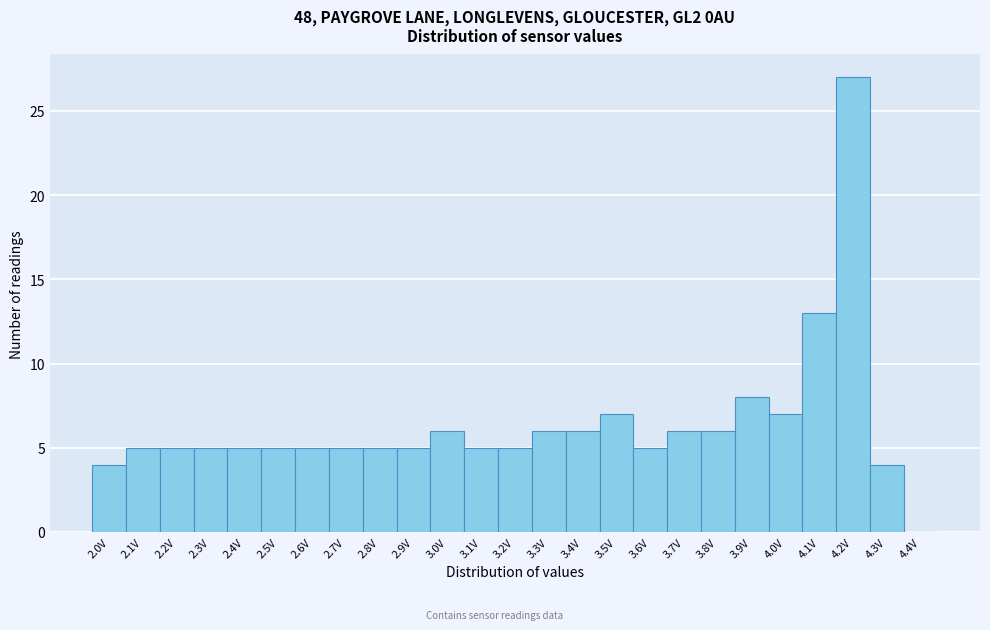

Reading left to right, transcribe this chart: for each bar, give the range it covers on the x-axis and its height. The values are not printed on the chart, so give them approximately, as read against the axis.

1.95 to 2.05: 4
2.05 to 2.15: 5
2.15 to 2.25: 5
2.25 to 2.35: 5
2.35 to 2.45: 5
2.45 to 2.55: 5
2.55 to 2.65: 5
2.65 to 2.75: 5
2.75 to 2.85: 5
2.85 to 2.95: 5
2.95 to 3.05: 6
3.05 to 3.15: 5
3.15 to 3.25: 5
3.25 to 3.35: 6
3.35 to 3.45: 6
3.45 to 3.55: 7
3.55 to 3.65: 5
3.65 to 3.75: 6
3.75 to 3.85: 6
3.85 to 3.95: 8
3.95 to 4.05: 7
4.05 to 4.15: 13
4.15 to 4.25: 27
4.25 to 4.35: 4
4.35 to 4.45: 0